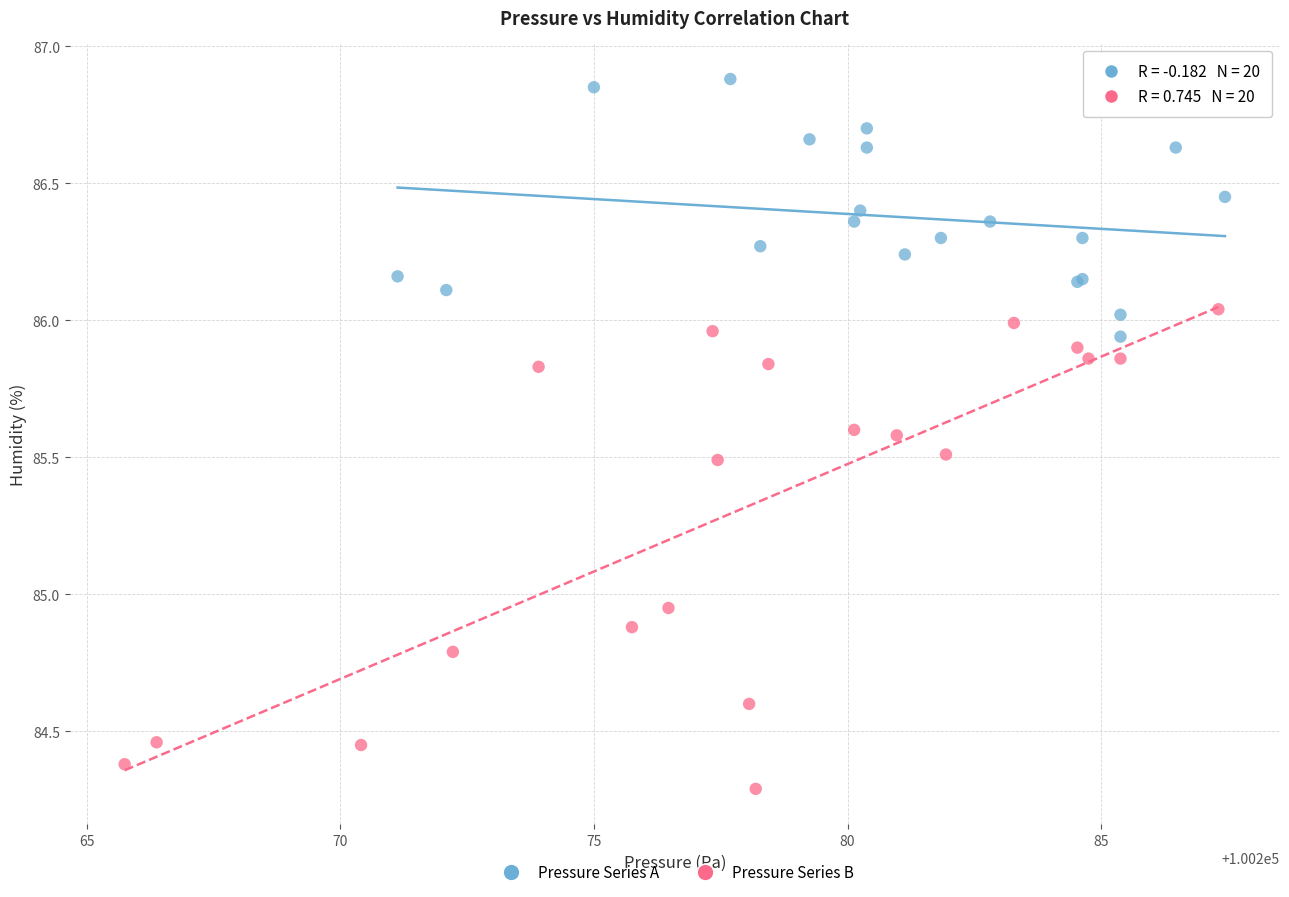

Which series has the largest Y range (max minus min)?

Pressure Series B